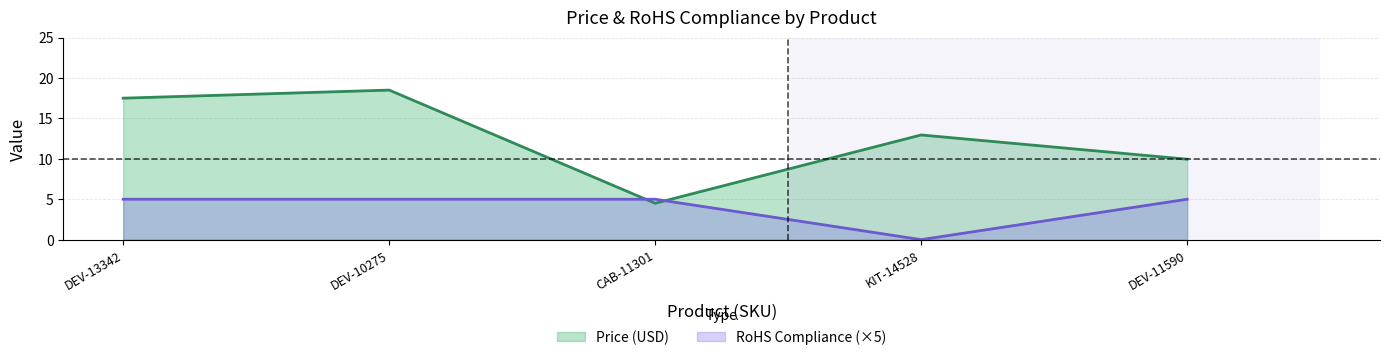

At which label does Price (USD) first exceed 12?

DEV-13342